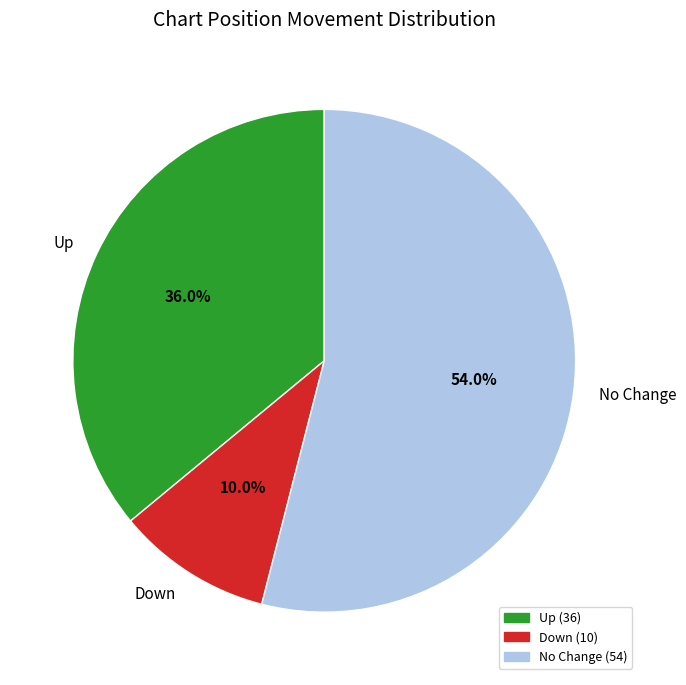

What is the ratio of the value at Up to the value at No Change?

0.7